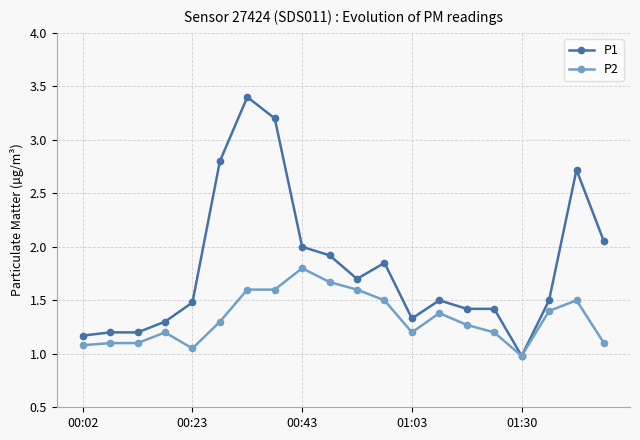

Which series has the largest total across all categories?

P1